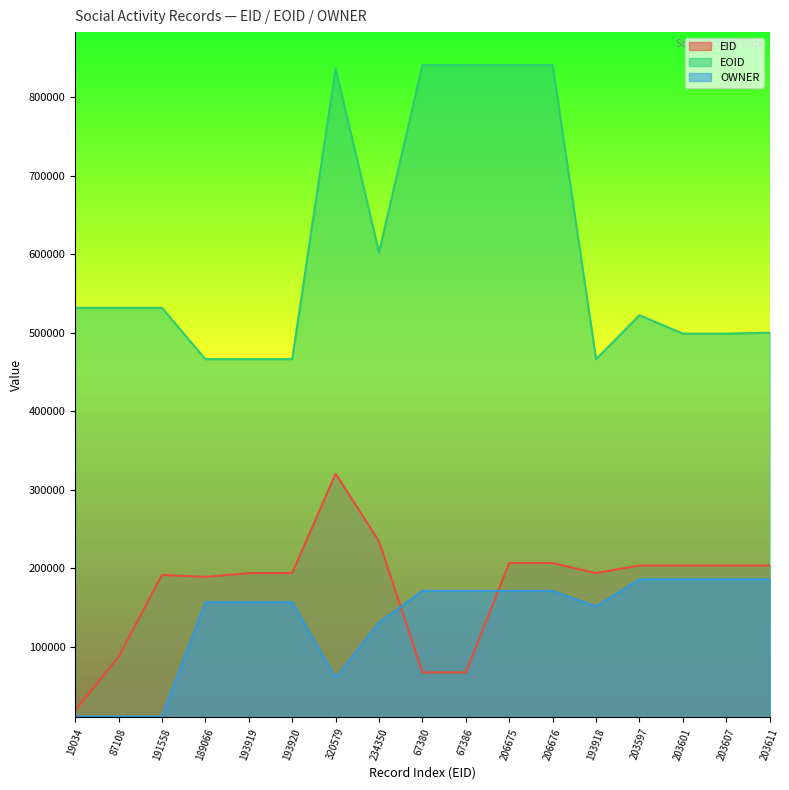

Which series has the largest total across all categories?

EOID